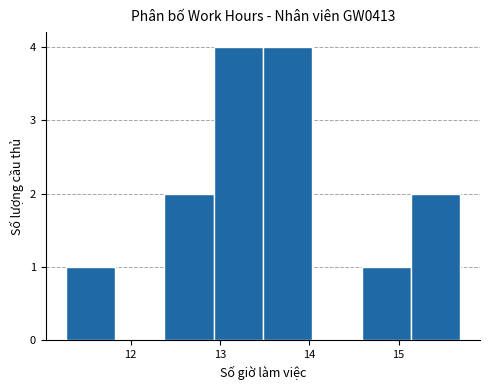

Reading left to right, list every bar in this chart as the range it spans on the x-axis followed by its height. Neither the bar edges nor the heights are printed on the chart, so give them approximately, as read against the axes.

11.3 to 11.8: 1
11.8 to 12.4: 0
12.4 to 12.9: 2
12.9 to 13.5: 4
13.5 to 14.0: 4
14.0 to 14.6: 0
14.6 to 15.1: 1
15.1 to 15.7: 2